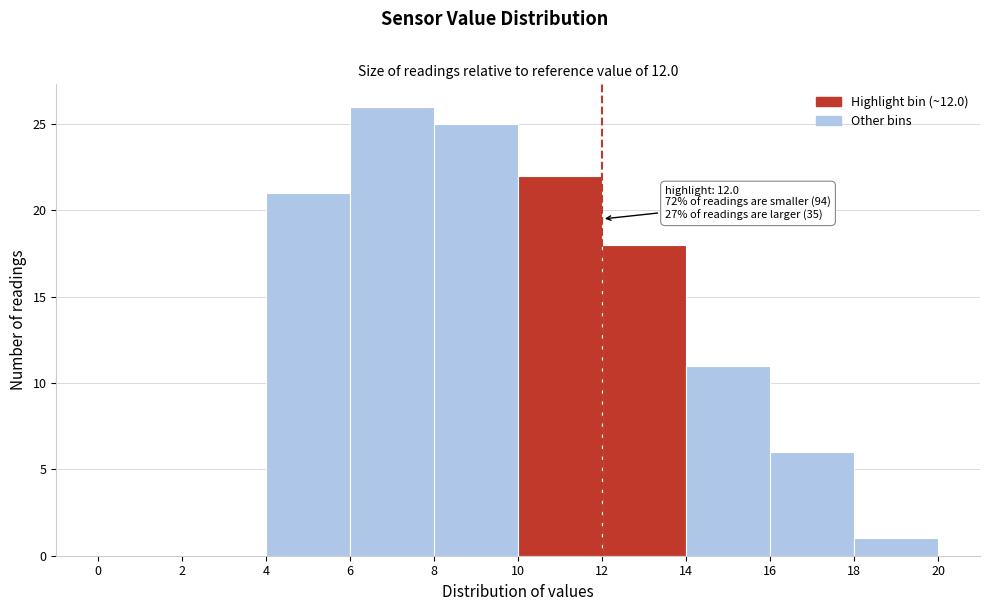

Over which range of the x-axis is the bar tallest?

6 to 8